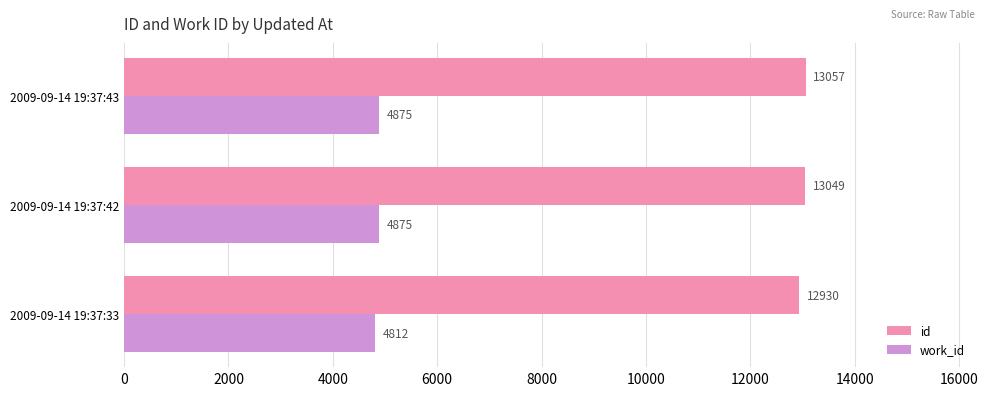

What is the difference between the second highest and minimum values in the work_id series?

63